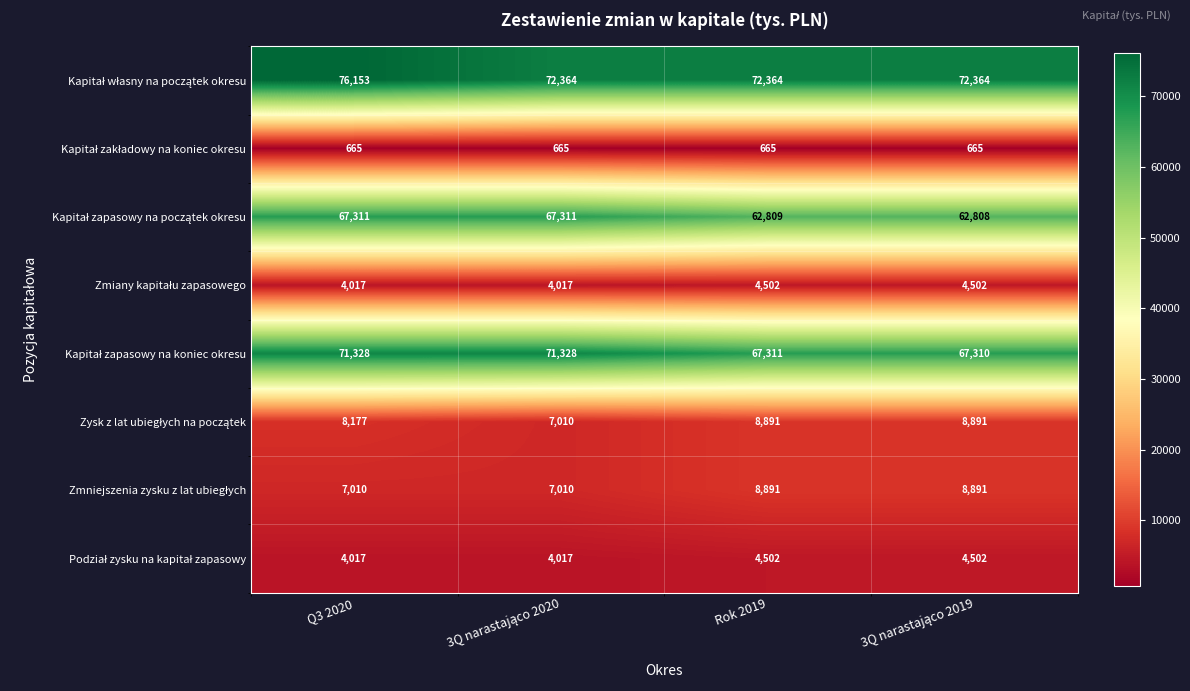

What is the total value across all series at Q3 2020?

238678